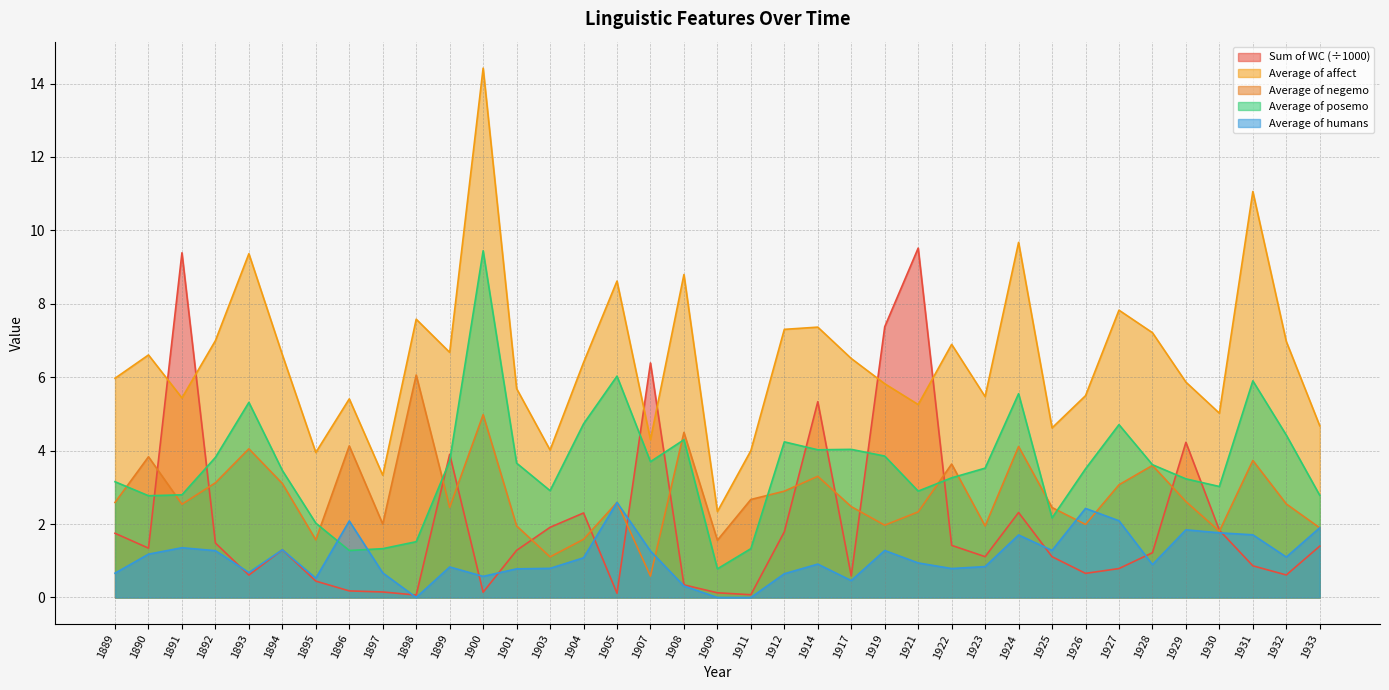

Is the value of Average of affect at 1891 greater than the value of Sum of WC at 1929?

Yes